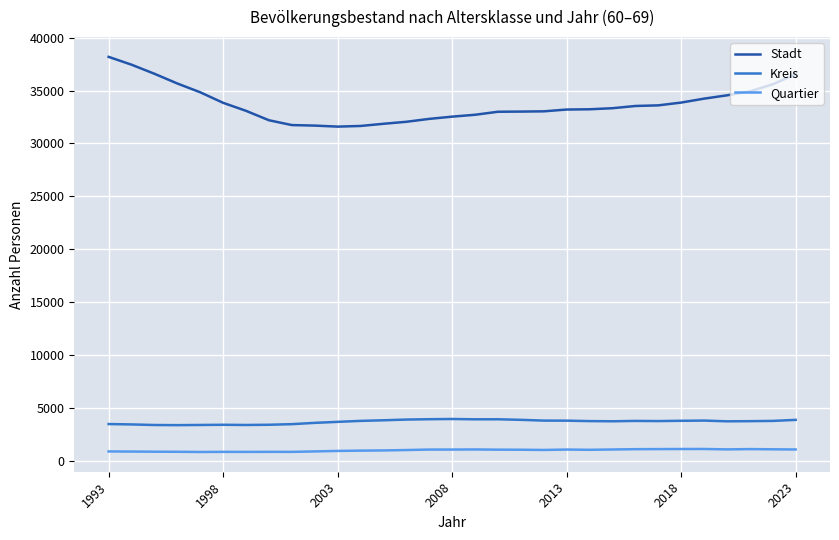

What is the lowest value of the Stadt series?

31596